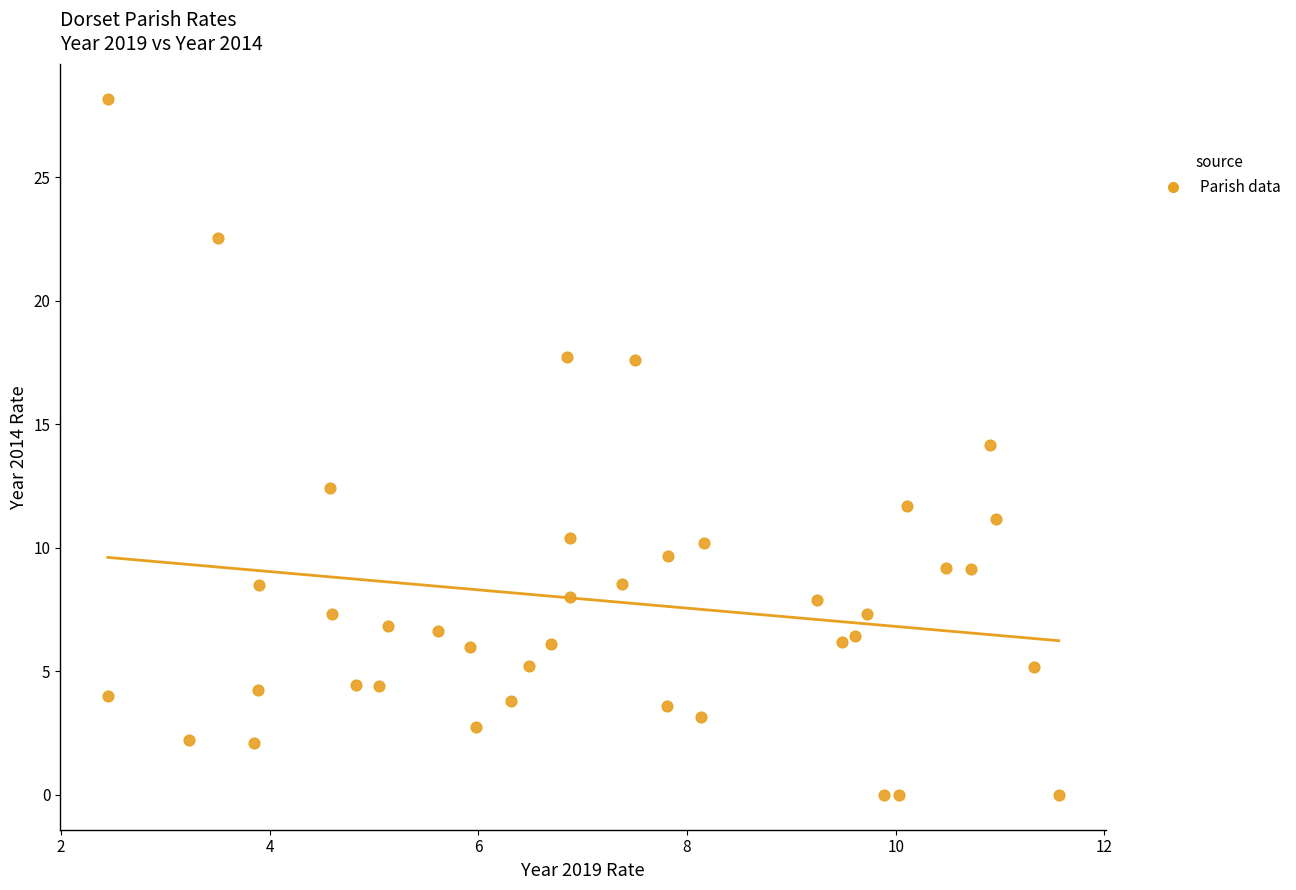

What is the range of X values (max minus min)?

9.1